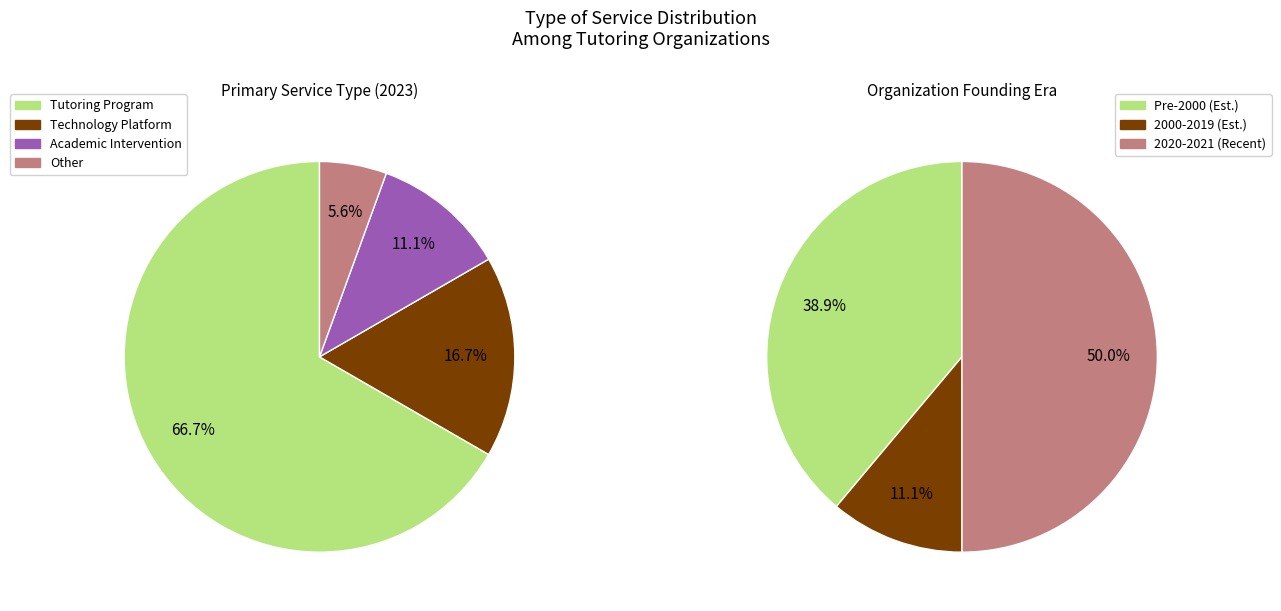

How many segments does this pie chart have?

4